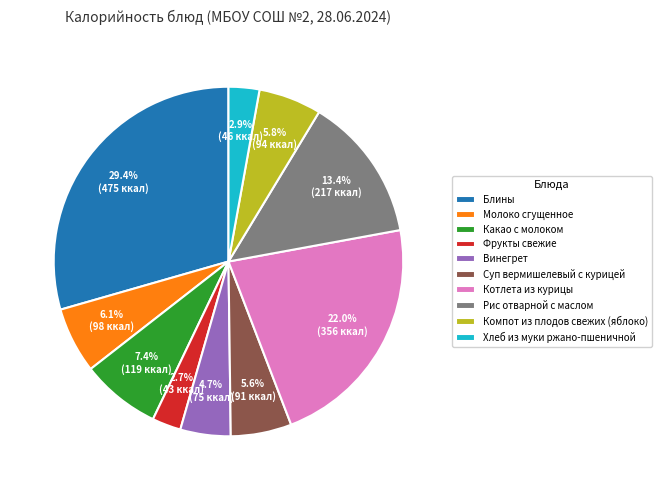

What percentage is the Суп вермишелевый с курицей slice, to the nearest percent?

6%